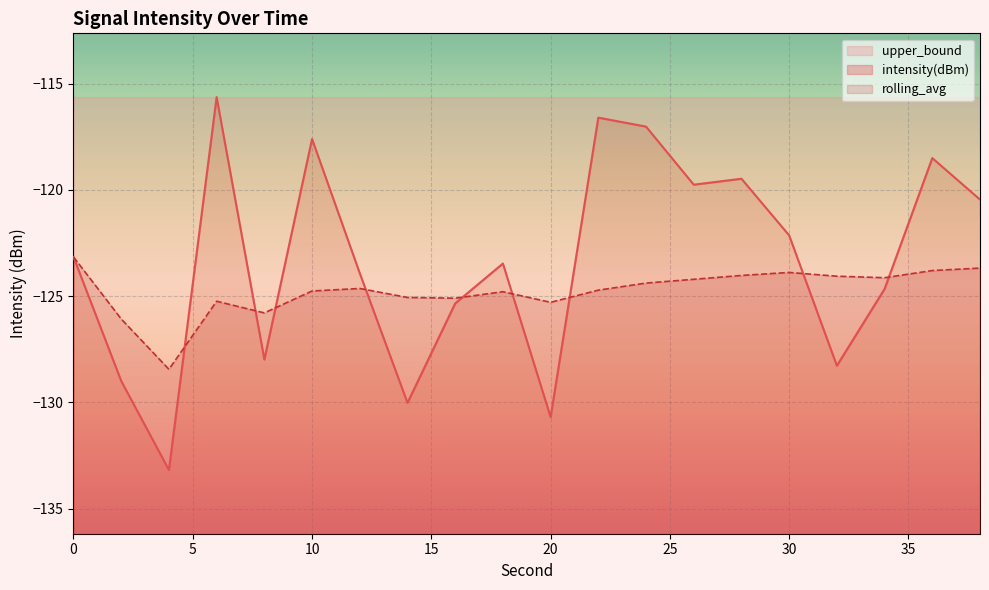

How many data points does each series have?

20